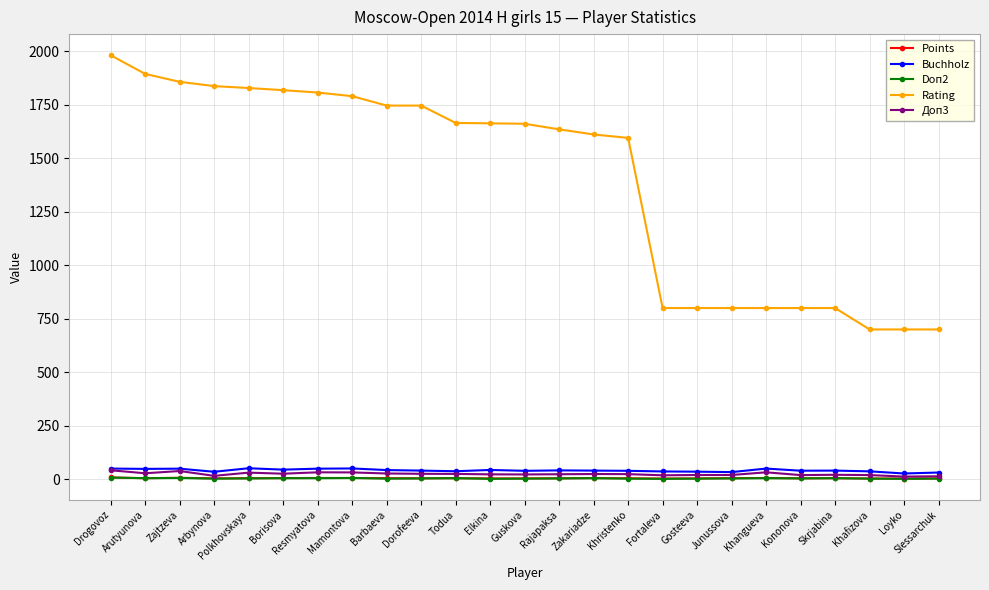

True or false: Доп3 has a value of 38.5 at Zajtzeva.

True